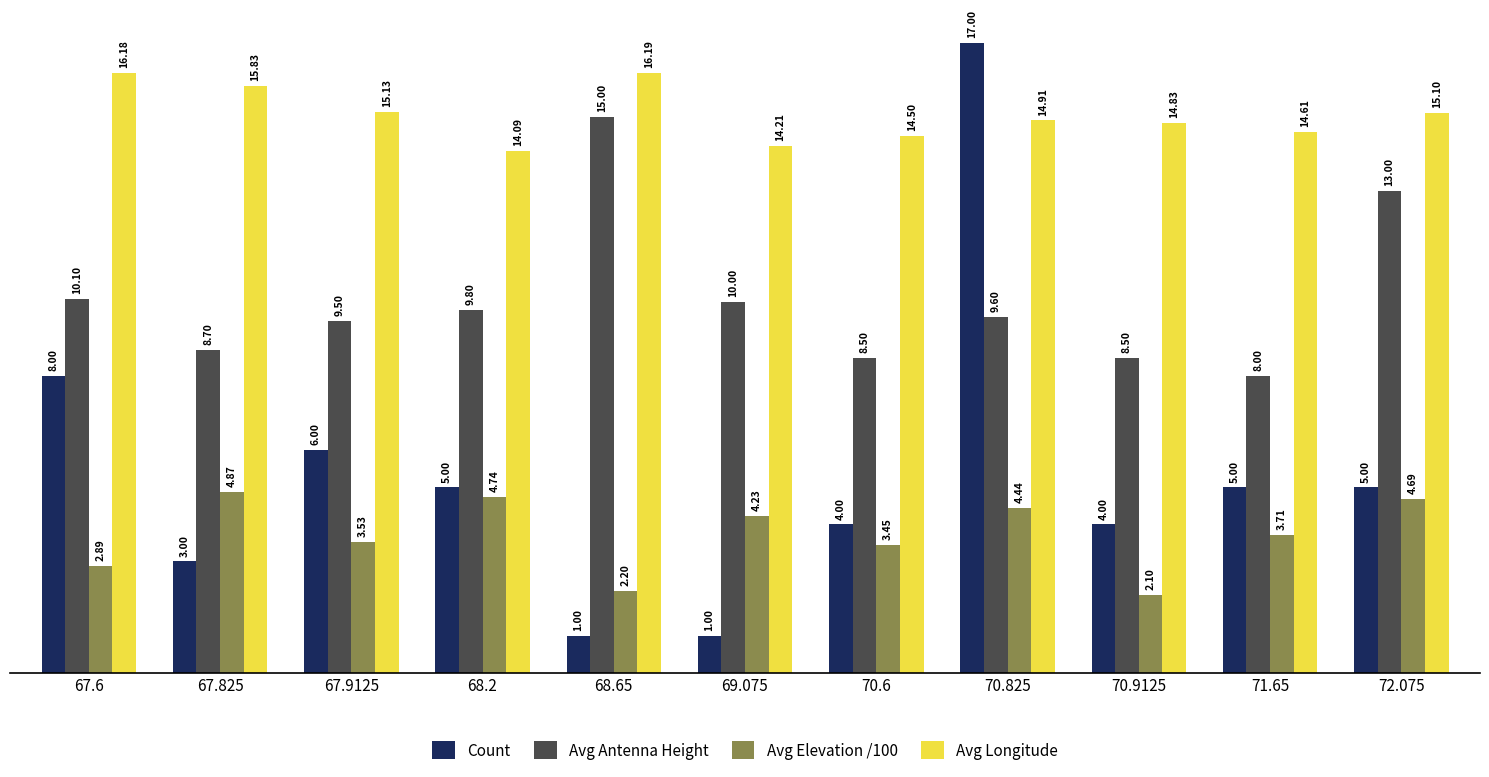

What is the total value across all series at 68.65?

34.4